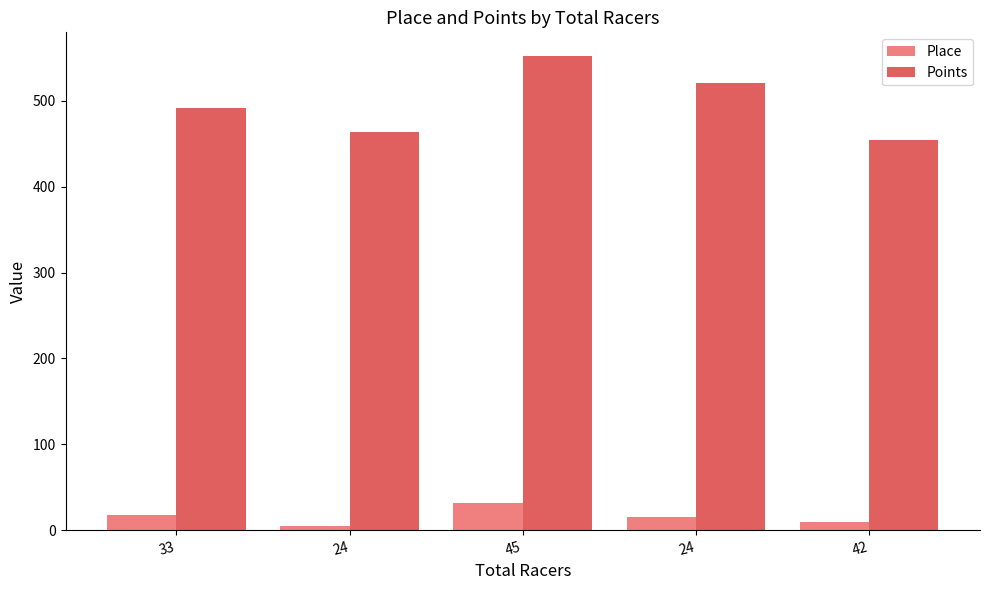

At which category is the sum across all series the highest?

45